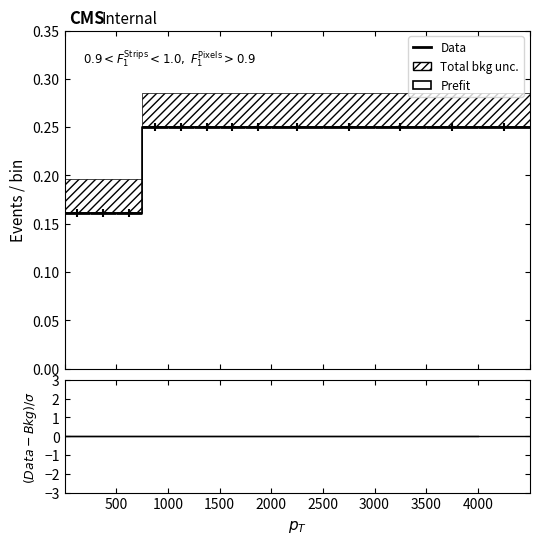

What position from the left is 4000?

8